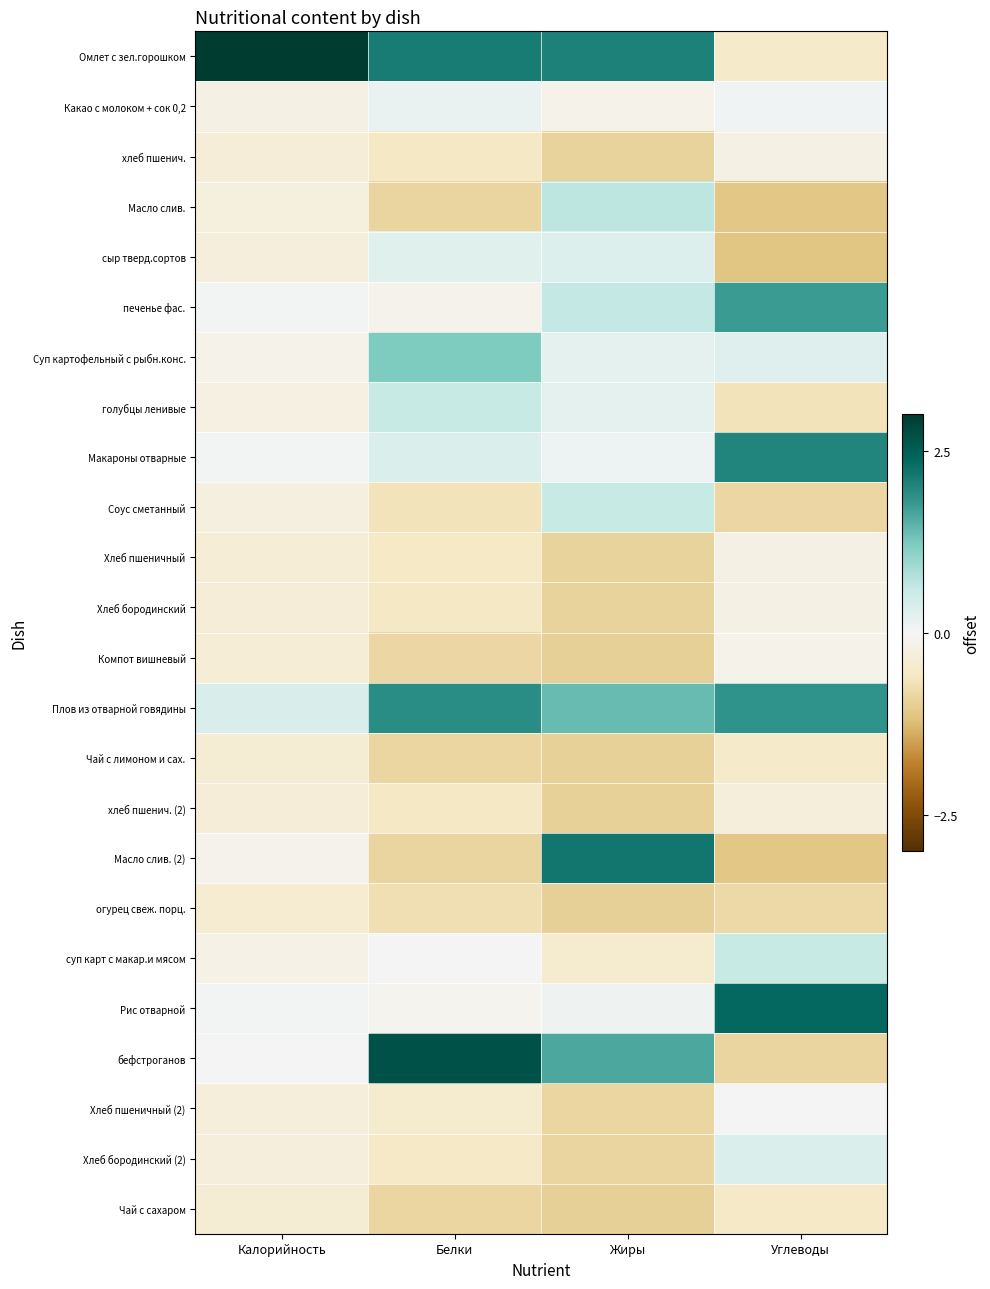

Rank the series by their maximum value, from lowest to highest.

огурец свеж. порц., Чай с сахаром, Чай с лимоном и сах., хлеб пшенич. (2), хлеб пшенич., Хлеб пшеничный, Хлеб бородинский, Компот вишневый, Хлеб пшеничный (2), Какао с молоком + сок 0,2, сыр тверд.сортов, Хлеб бородинский (2), голубцы ленивые, суп карт с макар.и мясом, Соус сметанный, Масло слив., Суп картофельный с рыбн.конс., печенье фас., Плов из отварной говядины, Макароны отварные, Масло слив. (2), Рис отварной, бефстроганов, Омлет с зел.горошком